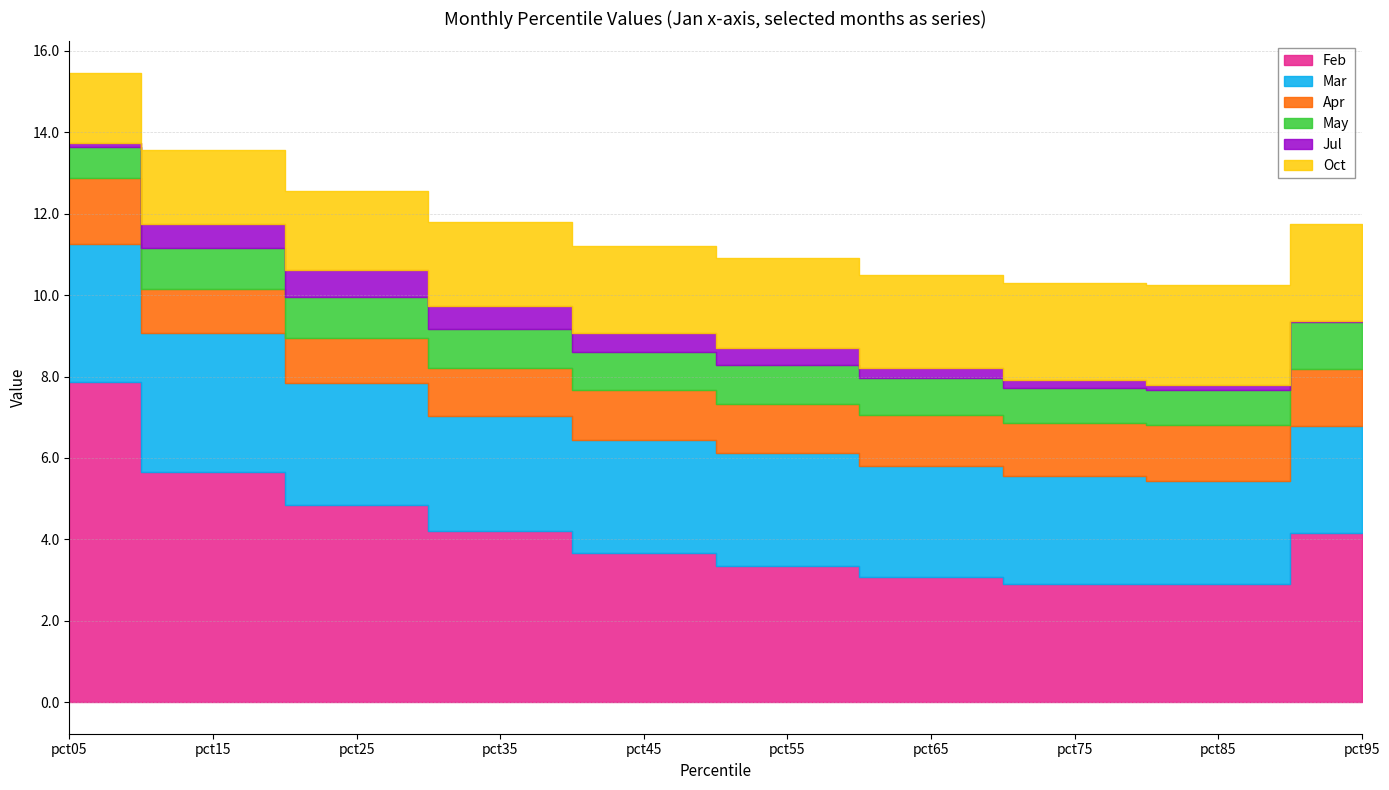

What is the sum of the Mar values at pct45 and pct25?

5.8